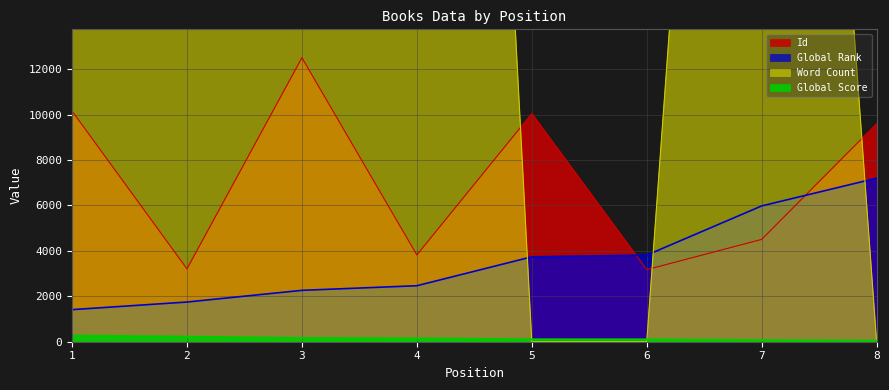

Which series has the largest total across all categories?

Word Count